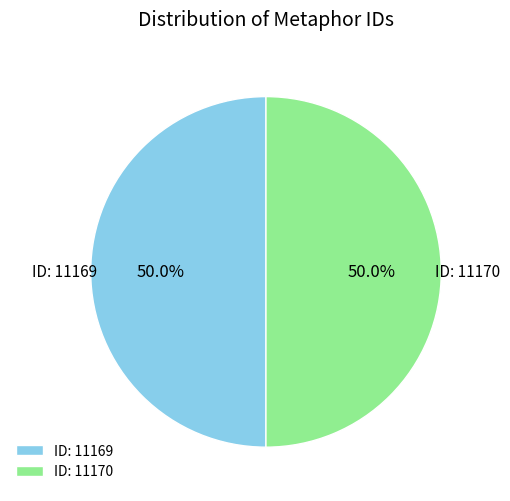

Approximately how many times larger is the value at ID: 11170 compared to ID: 11169?

1.0